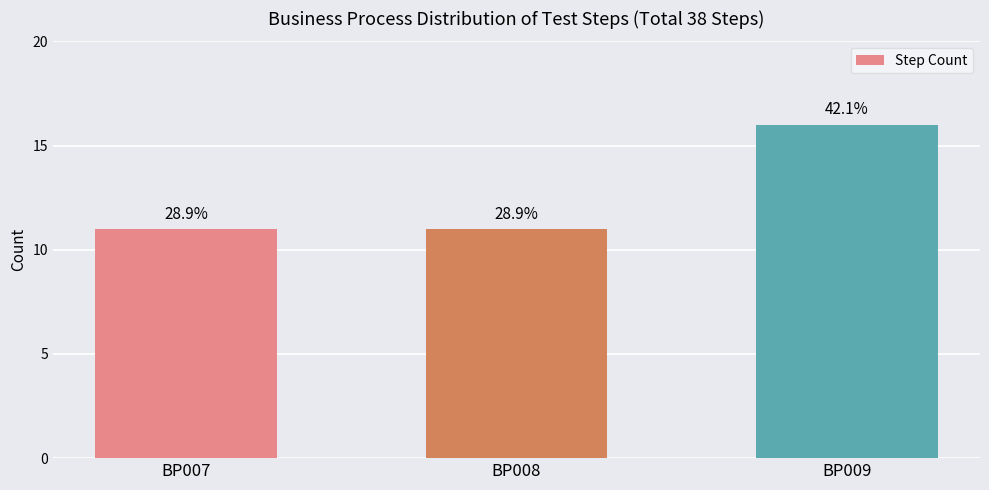

Rank the categories by value from highest to lowest.

BP009, BP007, BP008